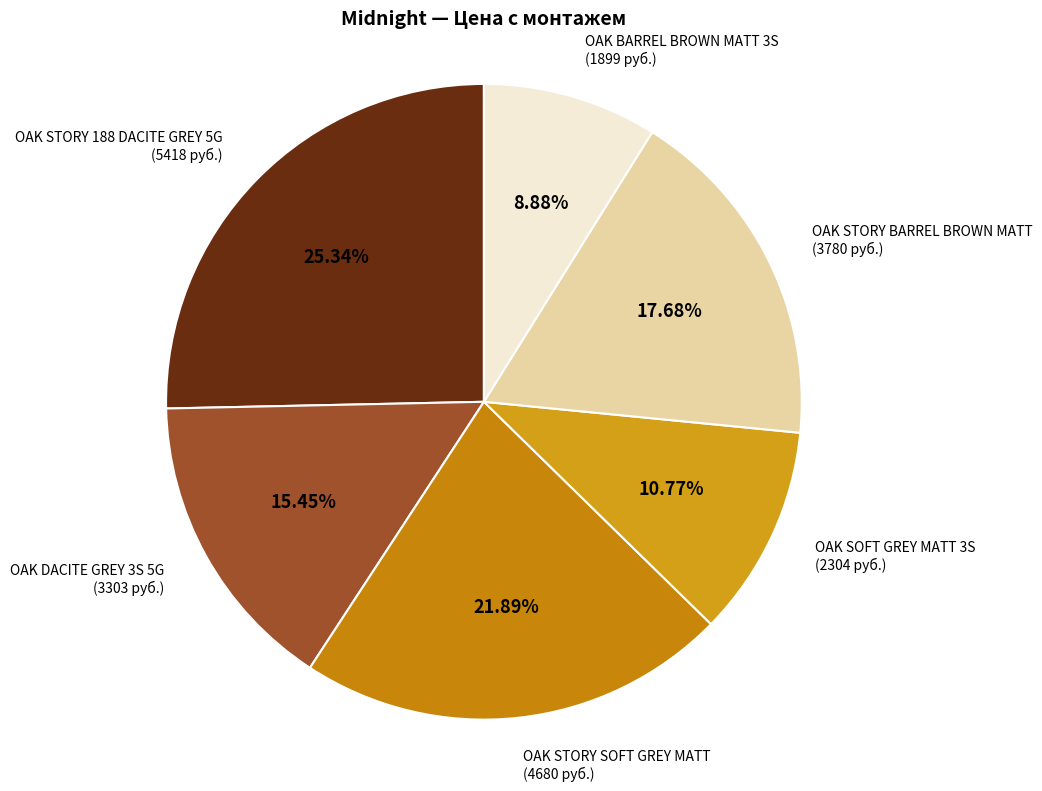

What is the total percentage of OAK BARREL BROWN MATT 3S and OAK DACITE GREY 3S 5G?

24.3%